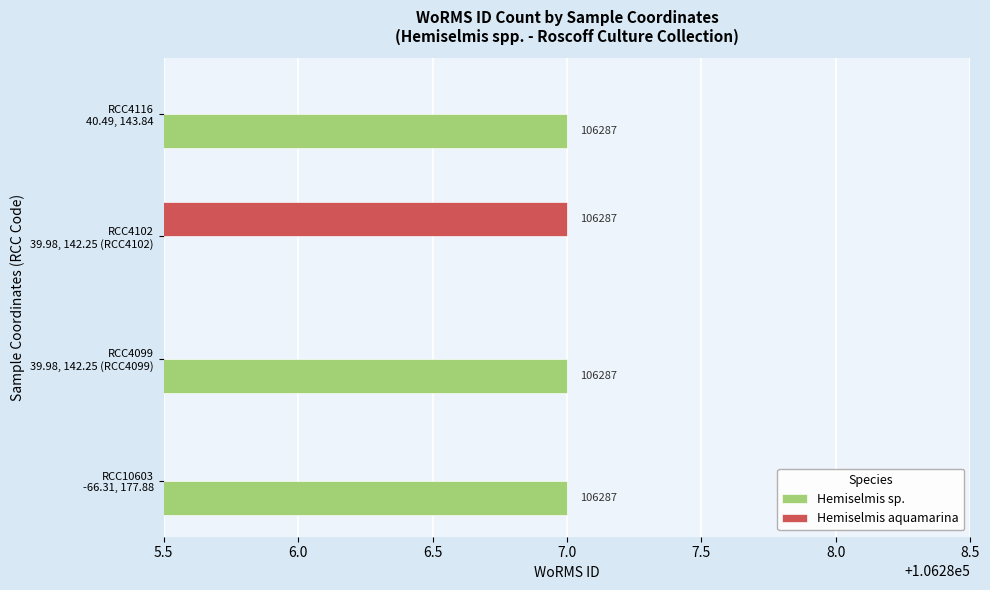

How many data points does each series have?

4